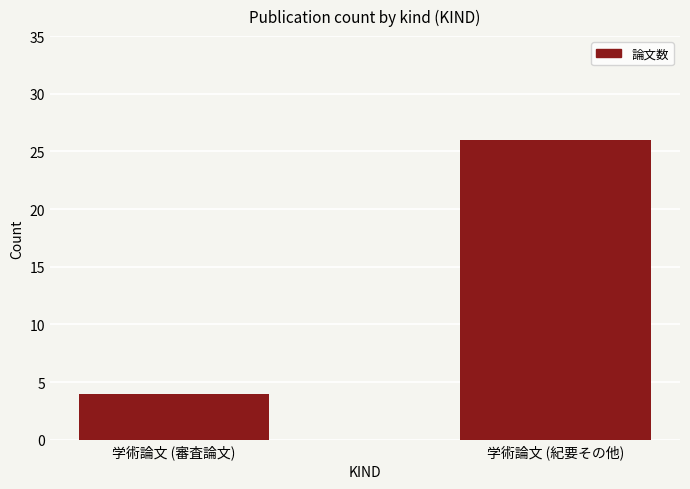

Which has a higher value, 学術論文 (紀要その他) or 学術論文 (審査論文)?

学術論文 (紀要その他)